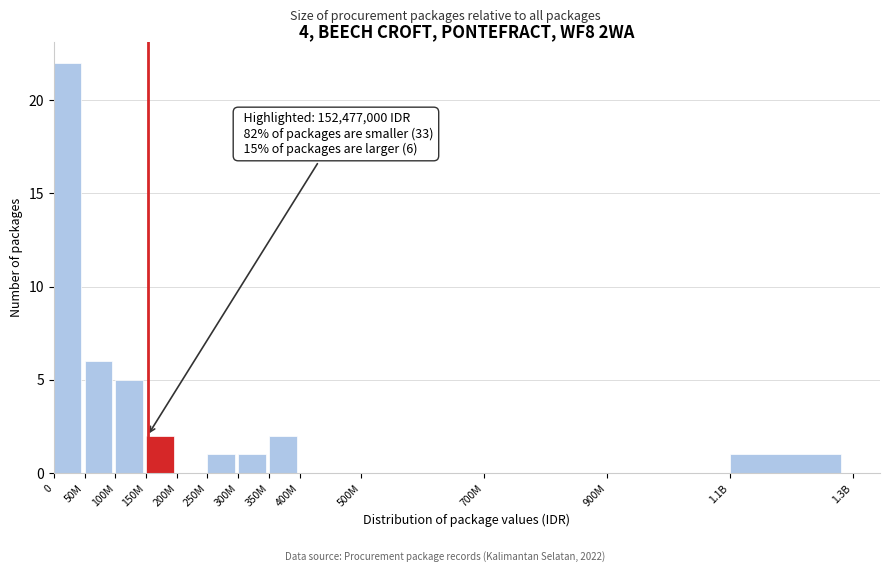

Reading right to left, list all the values displayed in this chart.

1.1B=1	900M=0	700M=0	500M=0	400M=0	350M=2	300M=1	250M=1	200M=0	150M=2	100M=5	50M=6	0=22